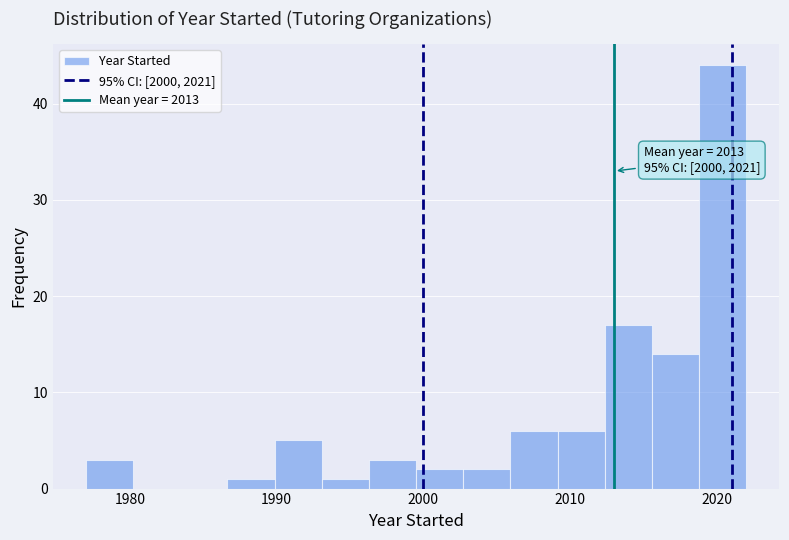

Read against the x-axis, roughly where is the centre of the tallest bar?

2020